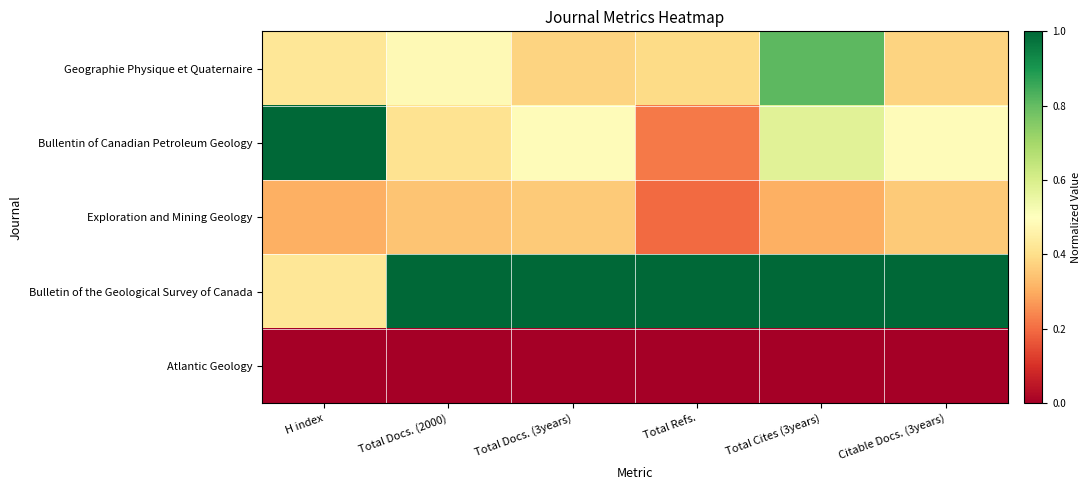

Reading right to left, transcribe all the data shown in this chart.

Geographie Physique et Quaternaire: Citable Docs. (3years)=0.4	Total Cites (3years)=0.8	Total Refs.=0.4	Total Docs. (3years)=0.4	Total Docs. (2000)=0.5	H index=0.4
Bullentin of Canadian Petroleum Geology: Citable Docs. (3years)=0.5	Total Cites (3years)=0.6	Total Refs.=0.2	Total Docs. (3years)=0.5	Total Docs. (2000)=0.4	H index=1.0
Exploration and Mining Geology: Citable Docs. (3years)=0.4	Total Cites (3years)=0.3	Total Refs.=0.2	Total Docs. (3years)=0.4	Total Docs. (2000)=0.3	H index=0.3
Bulletin of the Geological Survey of Canada: Citable Docs. (3years)=1.0	Total Cites (3years)=1.0	Total Refs.=1.0	Total Docs. (3years)=1.0	Total Docs. (2000)=1.0	H index=0.4
Atlantic Geology: Citable Docs. (3years)=0.0	Total Cites (3years)=0.0	Total Refs.=0.0	Total Docs. (3years)=0.0	Total Docs. (2000)=0.0	H index=0.0